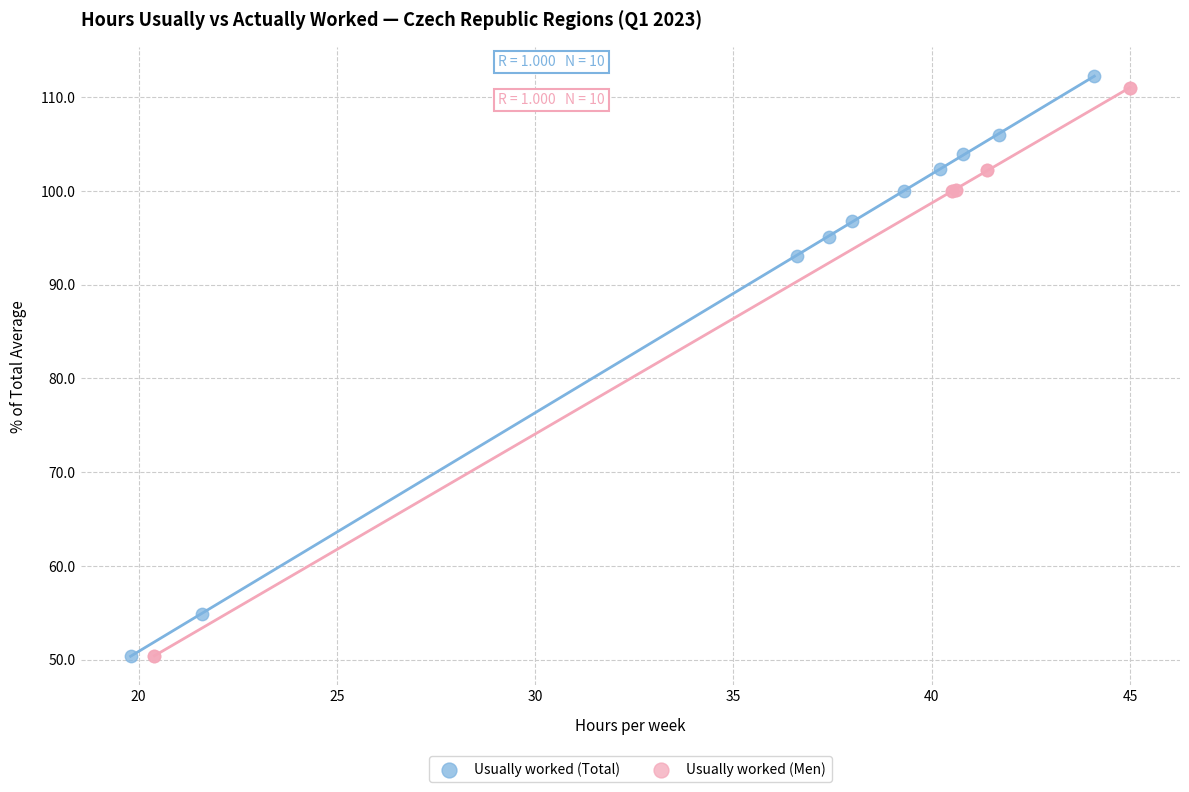

Which series has the largest Y range (max minus min)?

Usually worked (Total)